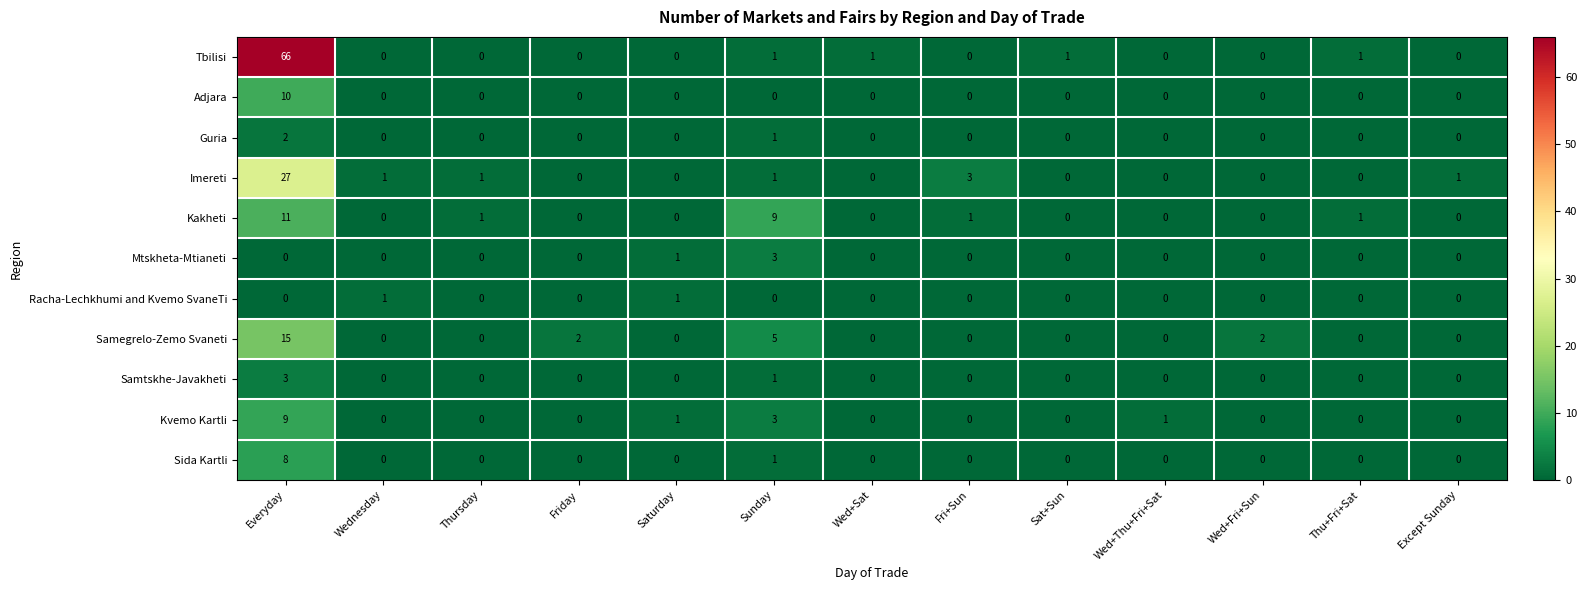

Is it true that Adjara equals -4 at Wed+Sat?

False